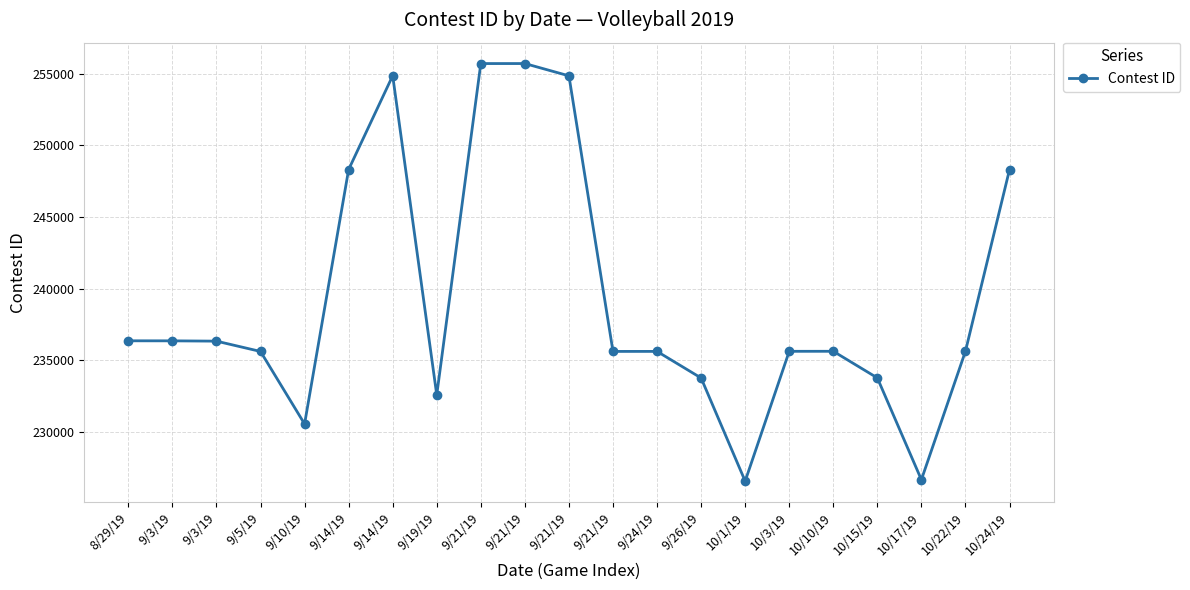

What is the label of the 15th point from the right?

9/14/19